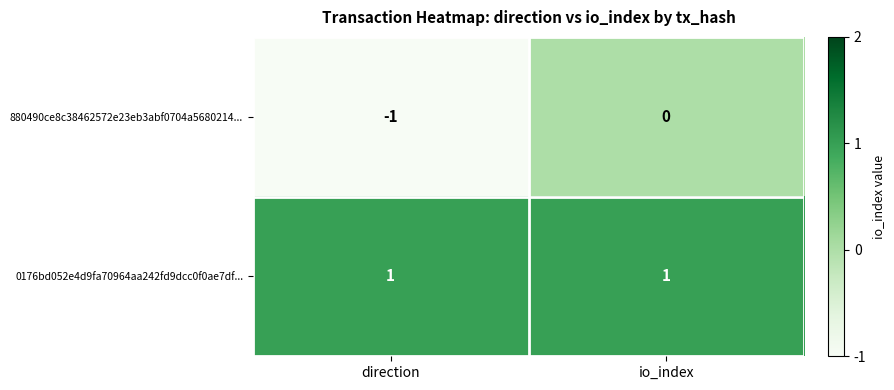

Reading left to right, what are all the values shown in this chart?

880490ce8c38462572e23eb3abf0704a5680214...: -1	0
0176bd052e4d9fa70964aa242fd9dcc0f0ae7df...: 1	1